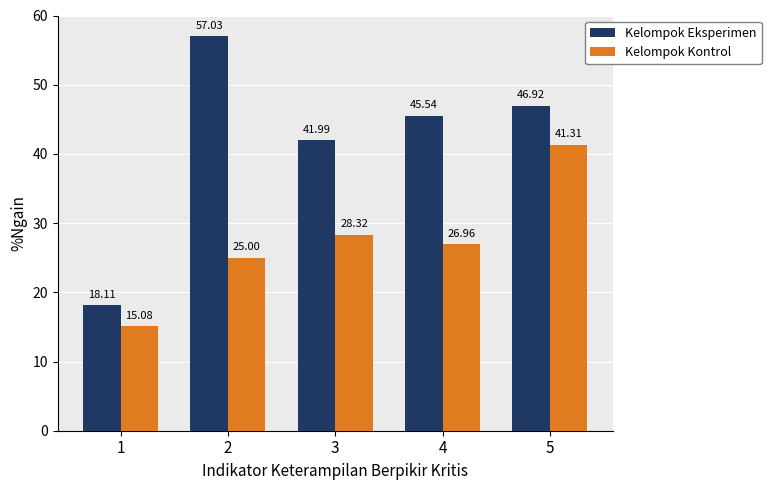

Reading left to right, transcribe all the data shown in this chart.

Kelompok Eksperimen: 1=18.1	2=57.0	3=42.0	4=45.5	5=46.9
Kelompok Kontrol: 1=15.1	2=25.0	3=28.3	4=27.0	5=41.3